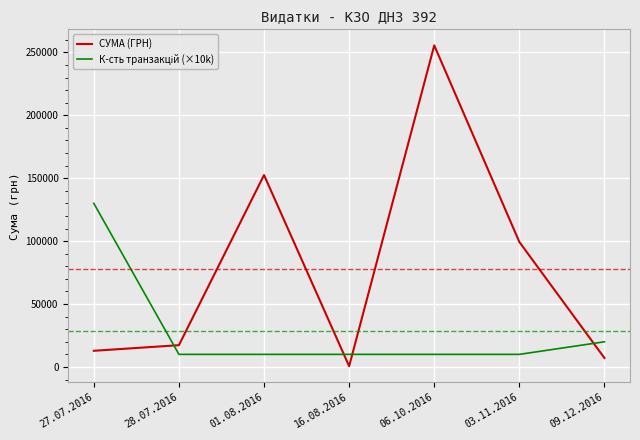

Which series has the widest spread of values?

СУМА (ГРН)